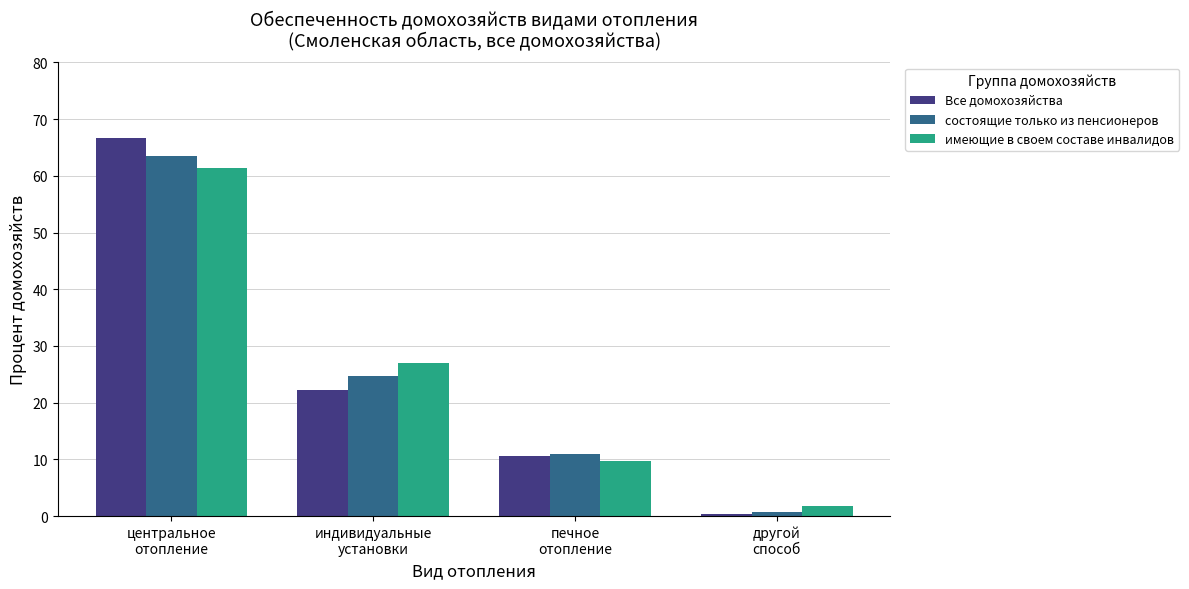

What is the difference between the maximum and minimum values in the Все домохозяйства series?

66.4